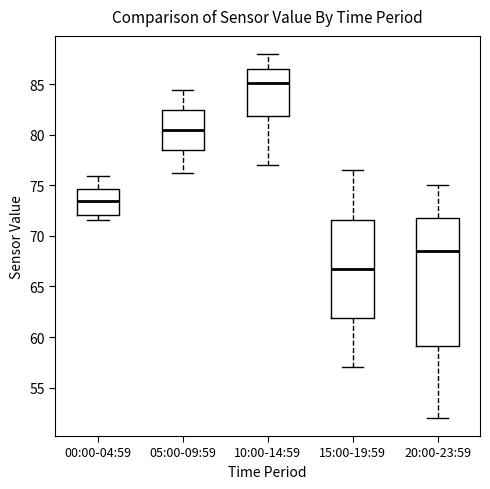

Where does the upper whisker of the box for 00:00-04:59 end on the y-axis? The values are not printed on the chart, so give them approximately, as read against the axis.

76.0